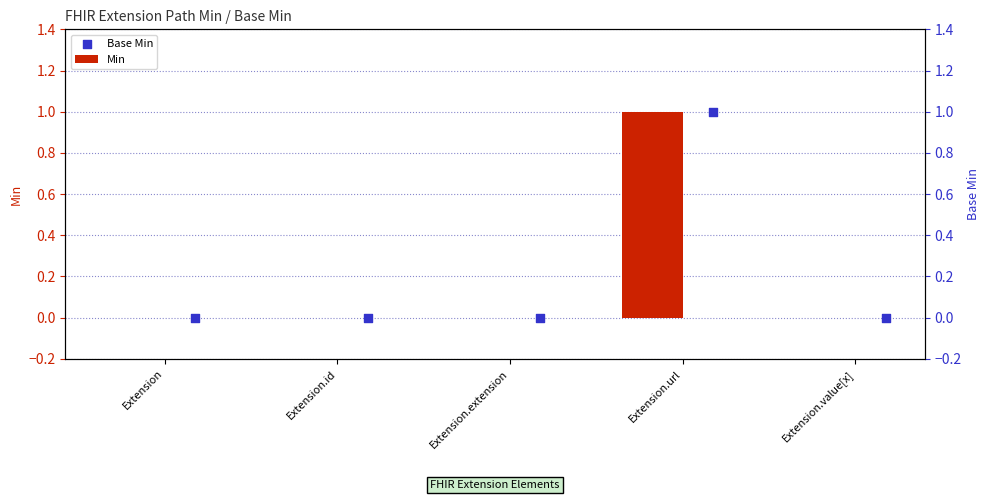

Which series contains the lowest Y value?

Min